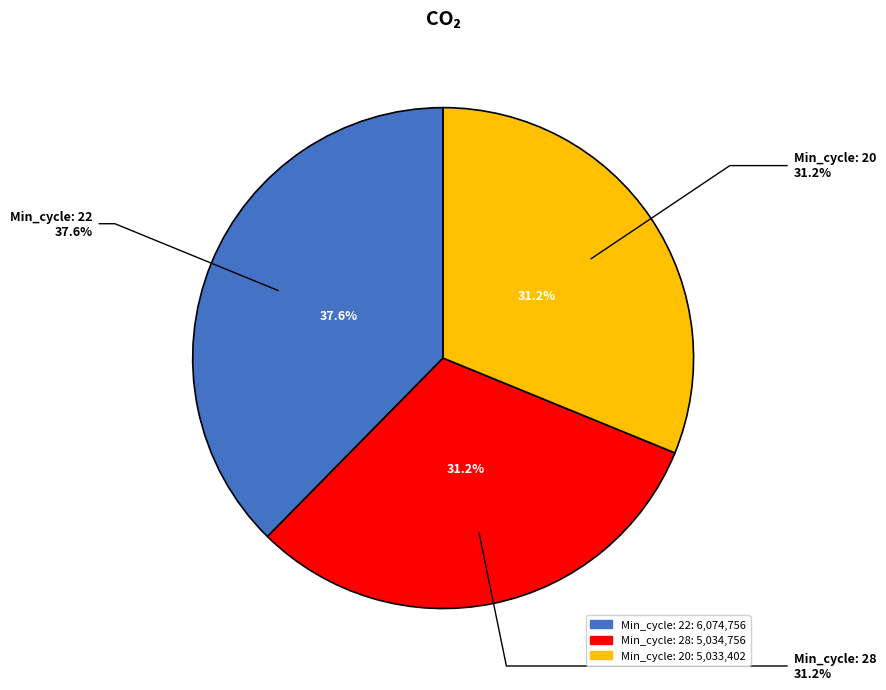

To the nearest percent, what is the combined percentage of Min_cycle 28 and Min_cycle 22?

69%